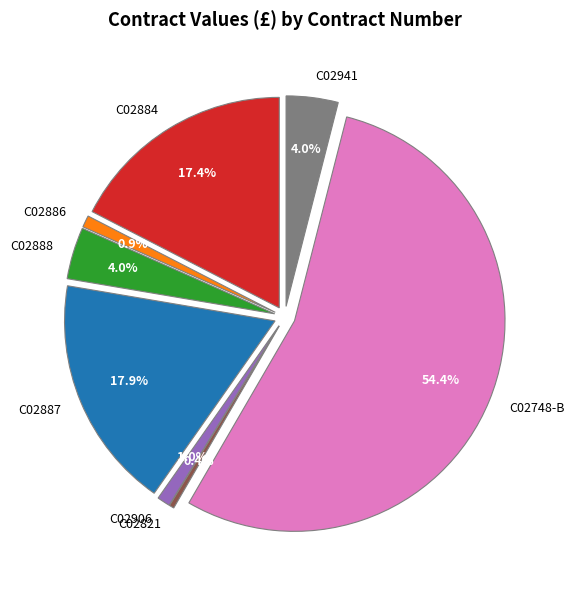

Which slice is the smallest?

C02821